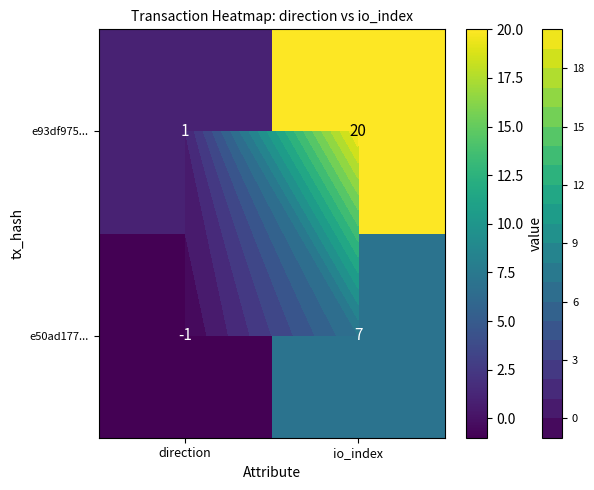

Is the value of e93df975... at direction greater than the value of e50ad177... at io_index?

No